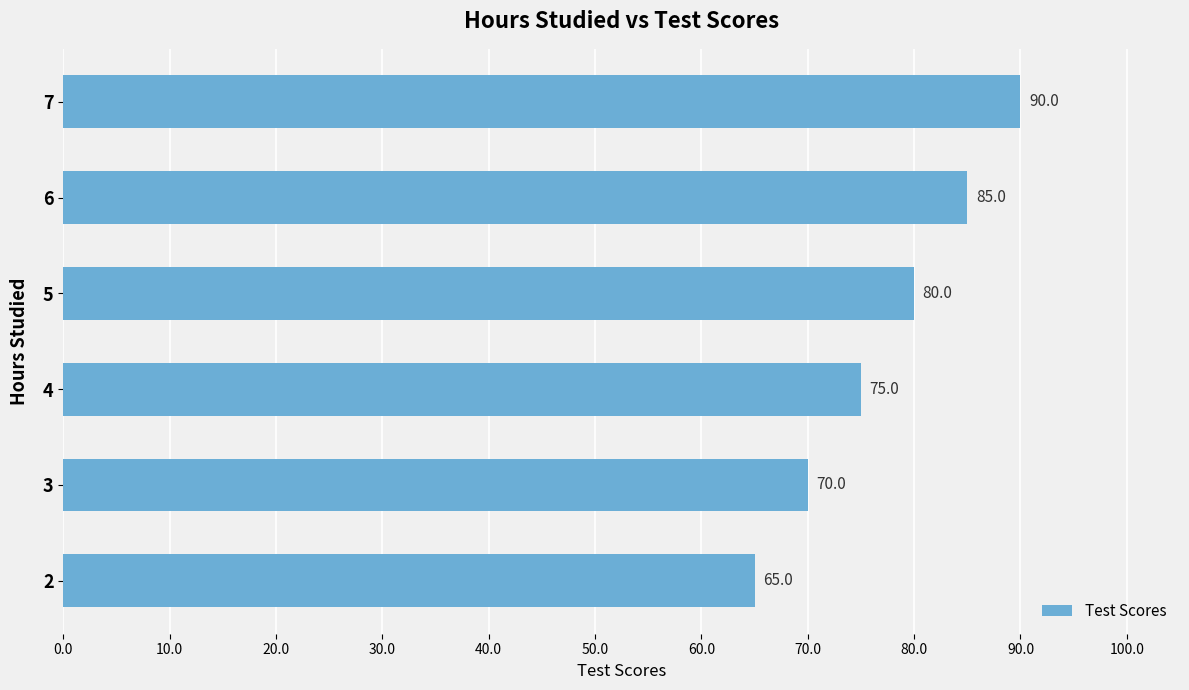

True or false: the data shows 85 at 6.

True